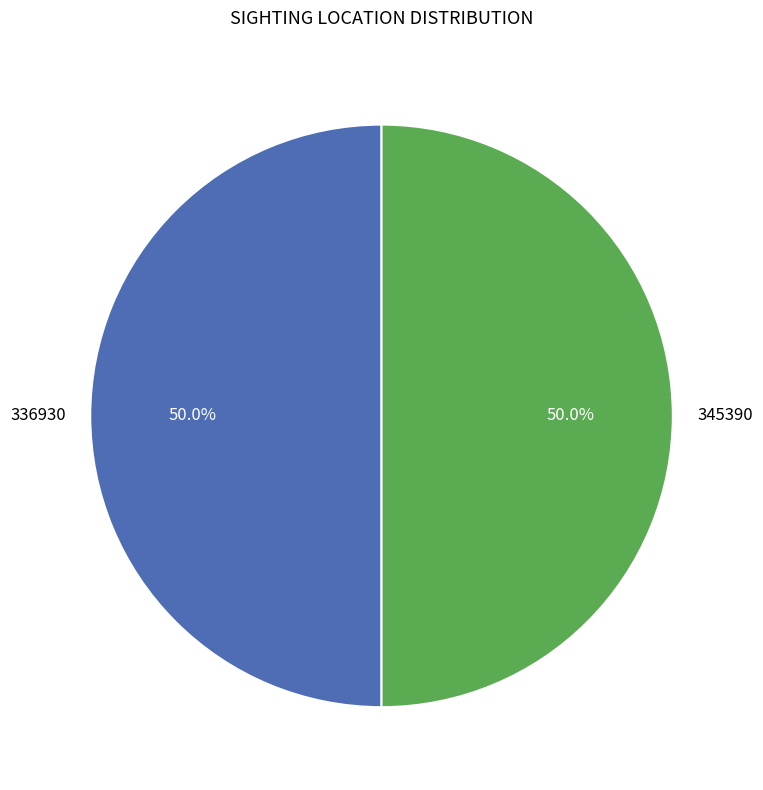

True or false: 336930 accounts for 42% of the total.

False